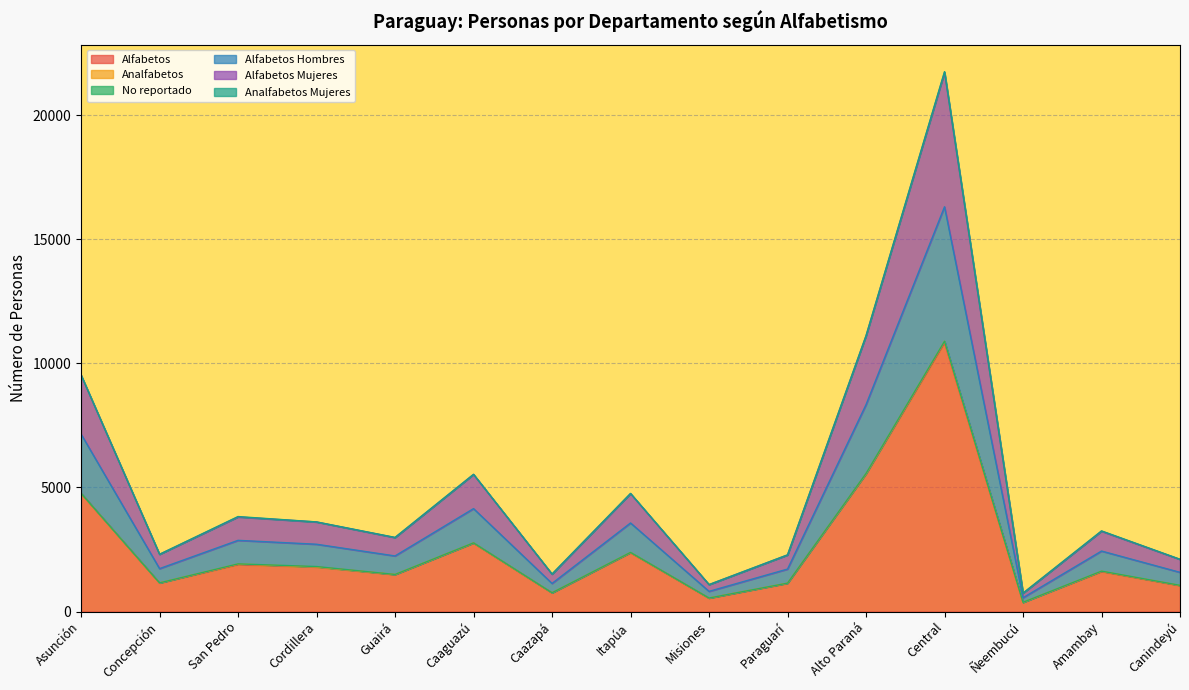

True or false: Alfabetos and Alfabetos Mujeres intersect in this chart.

False